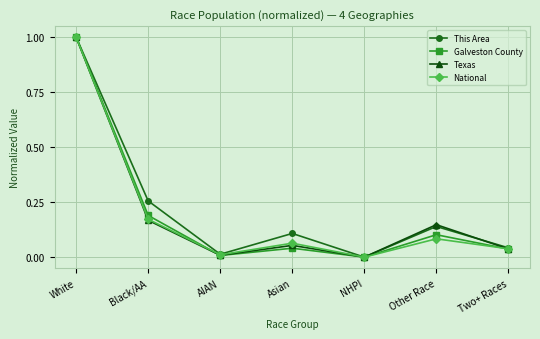

Which series changed the most between Asian and Two+ Races?

This Area